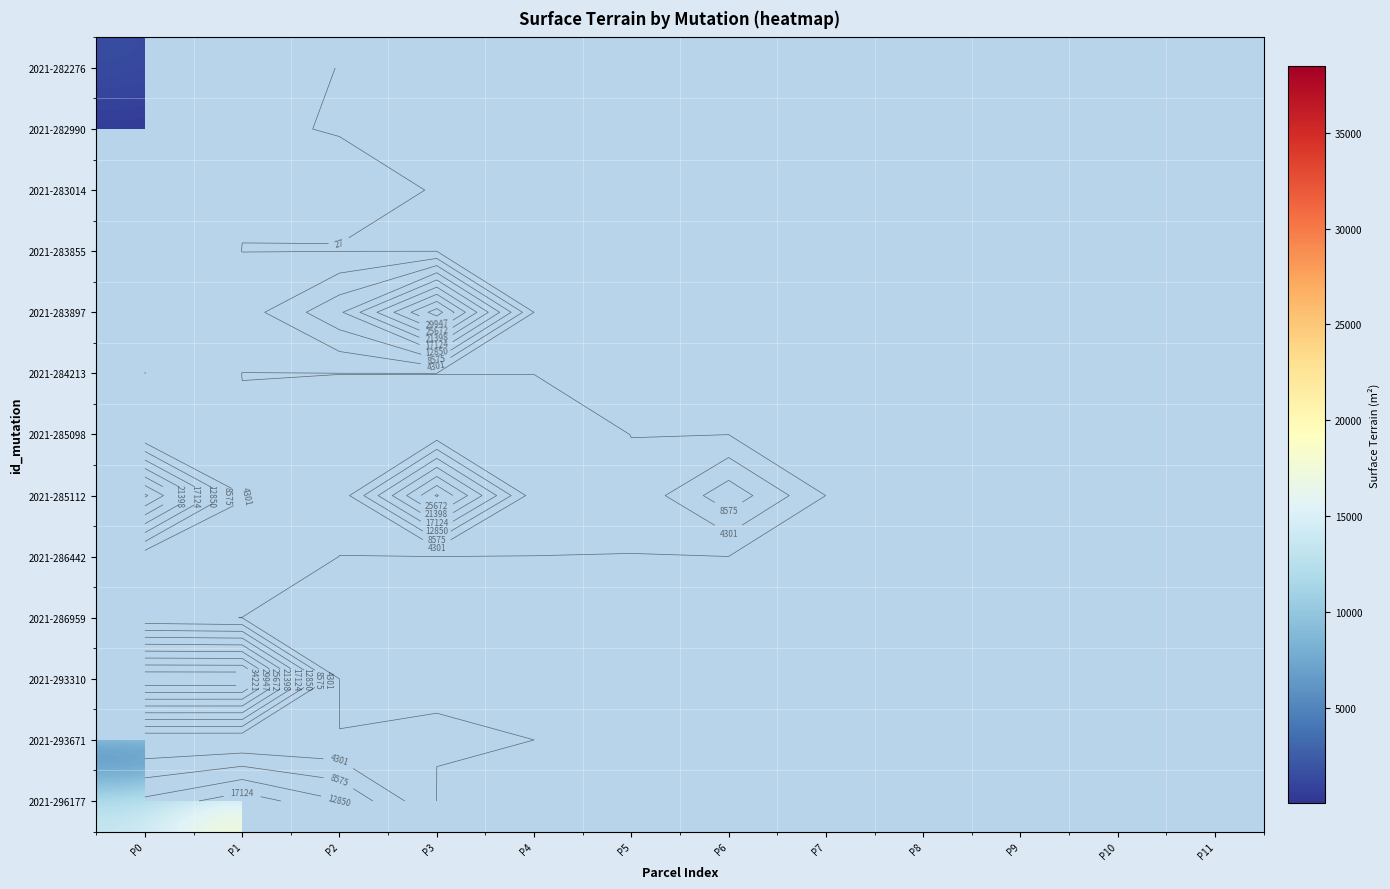

What is the smallest value displayed?

27.0